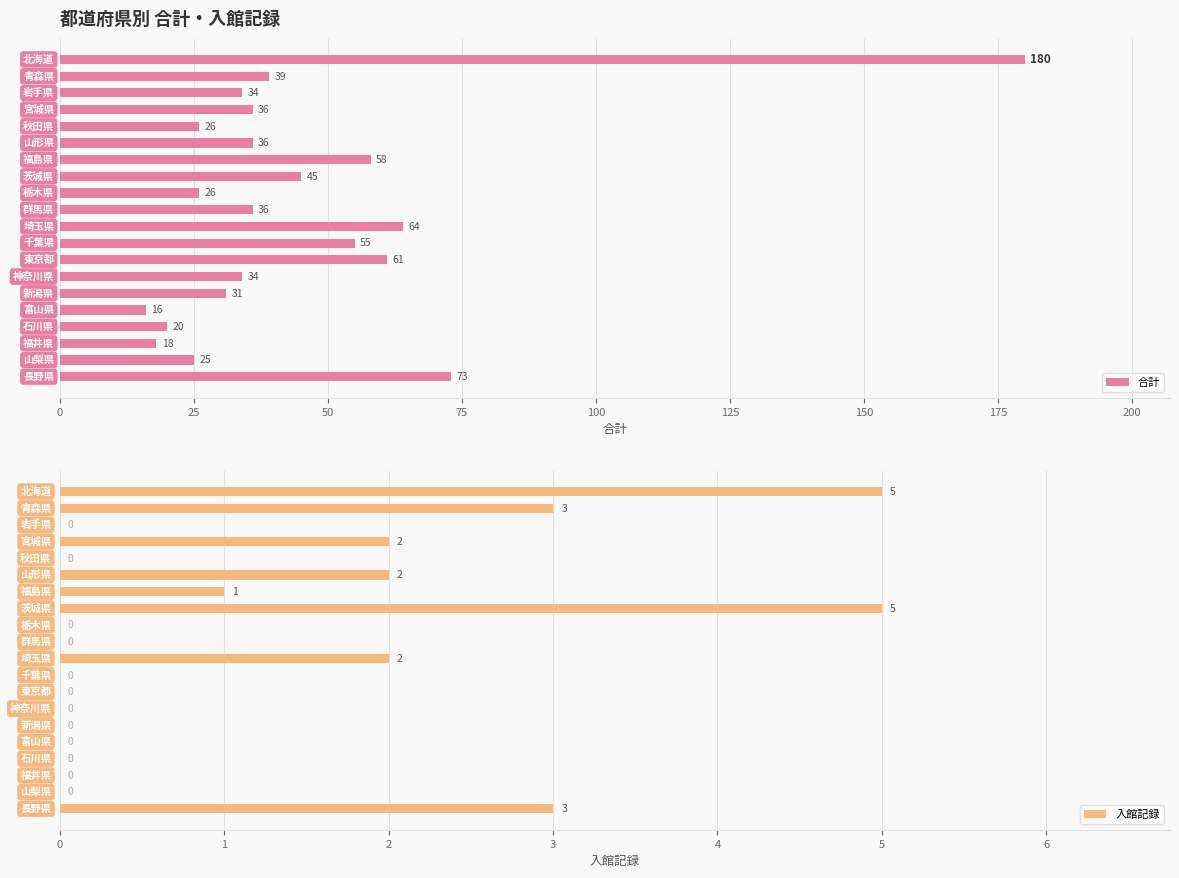

Count the 入館記録 values in the range 0 to 2.

16